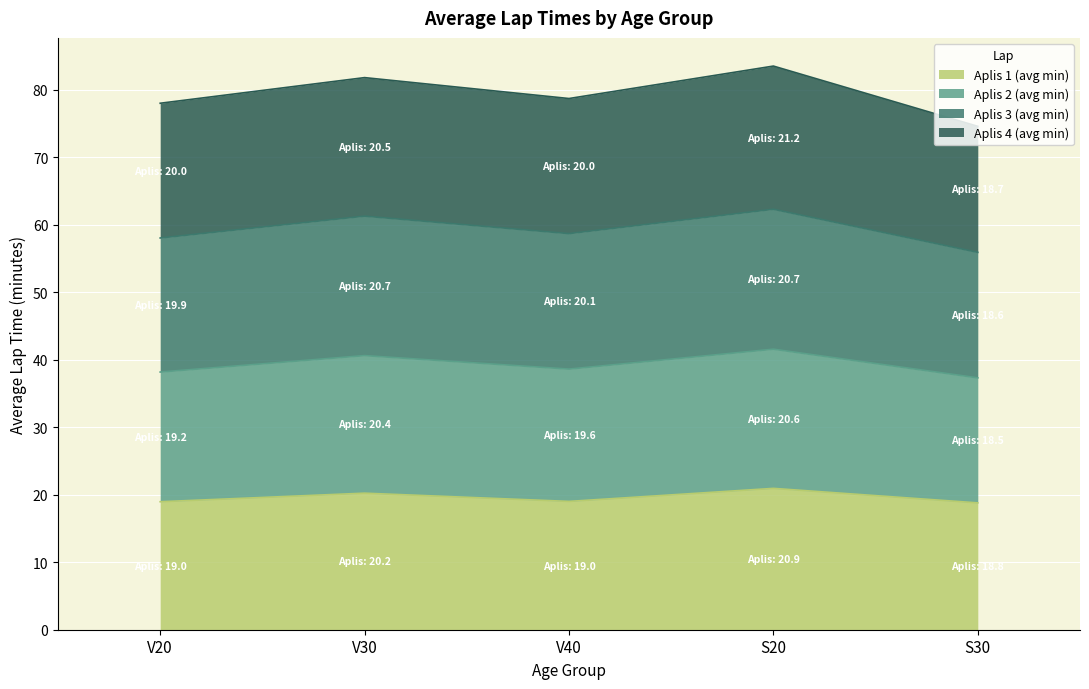

Where is the first local maximum for Aplis 1 (avg min)?

V30